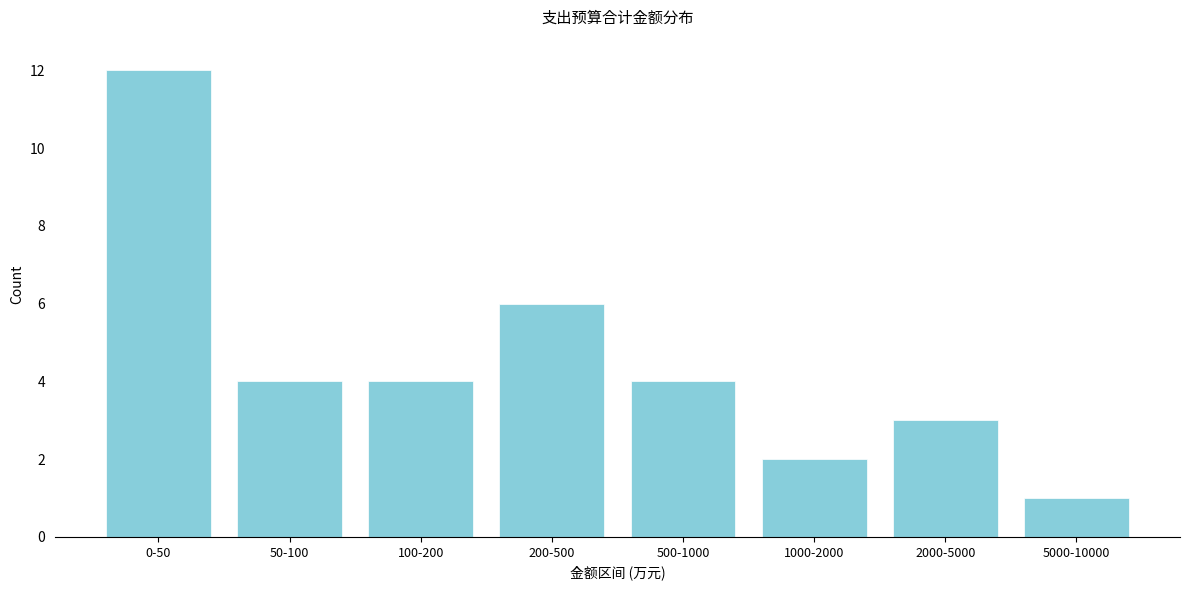

Reading left to right, what are all the values shown in this chart?

12	4	4	6	4	2	3	1